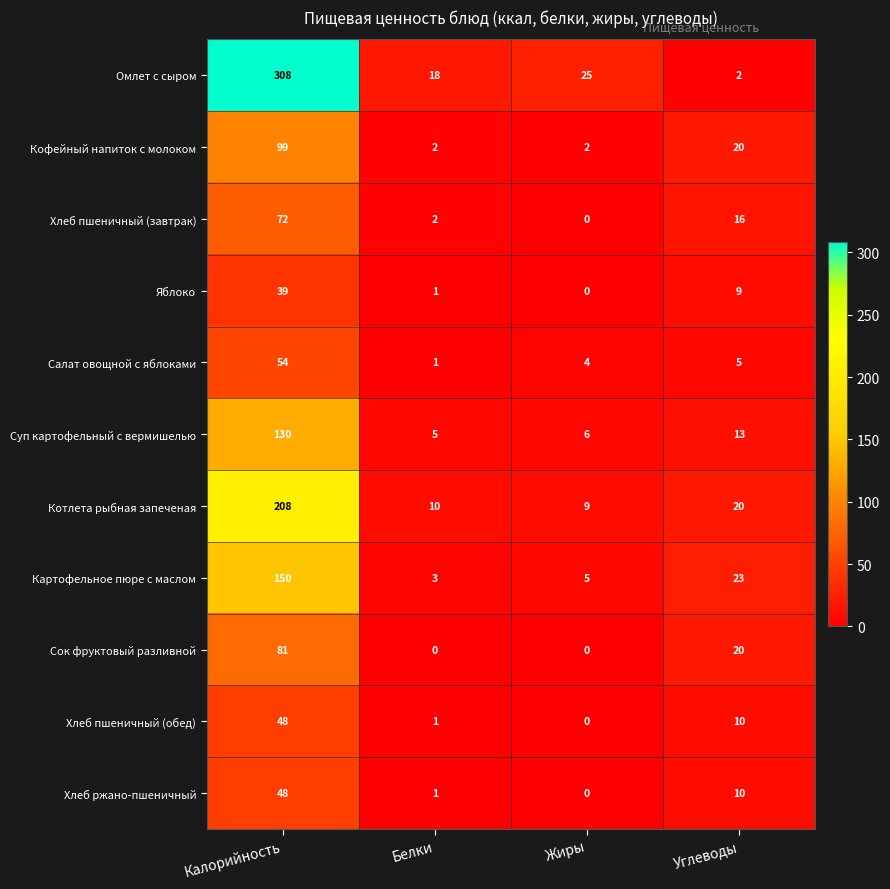

List the labels in order of Хлеб пшеничный (обед) value, smallest first.

Жиры, Белки, Углеводы, Калорийность